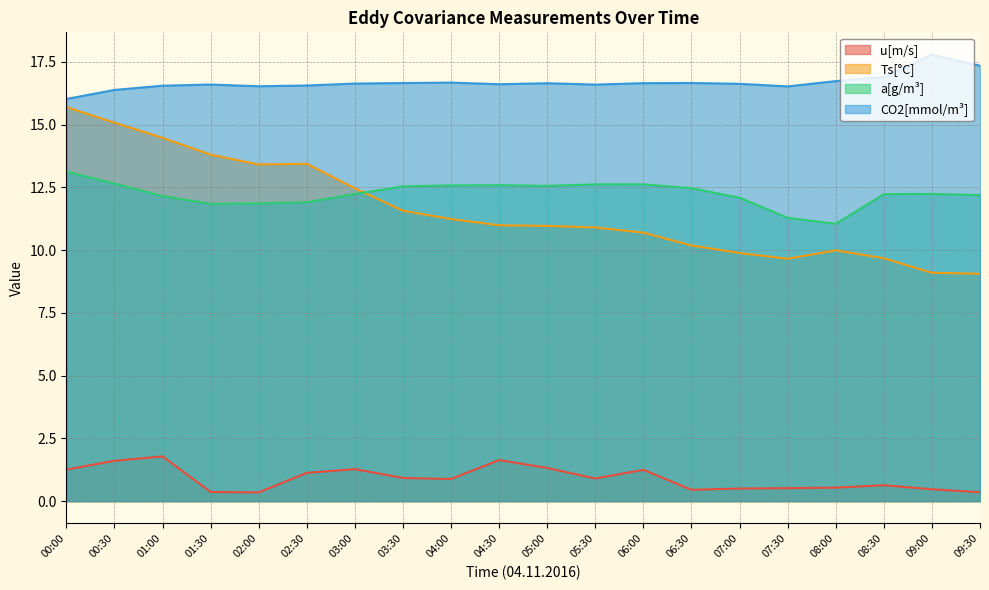

Rank the series by their maximum value, from lowest to highest.

u[m/s], a[g/m³], Ts[°C], CO2[mmol/m³]